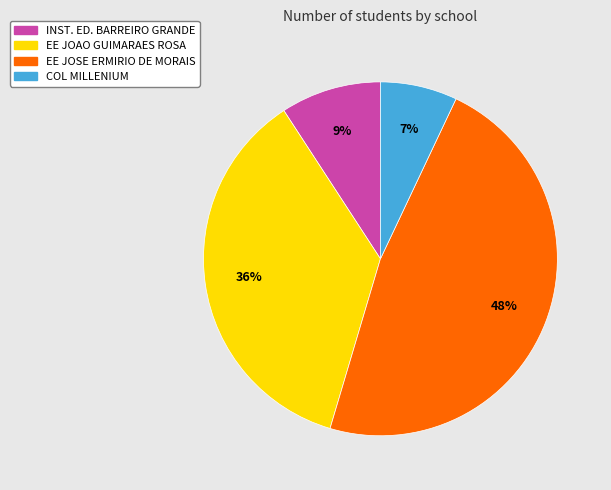

Which category has the smallest portion of the pie?

COL MILLENIUM